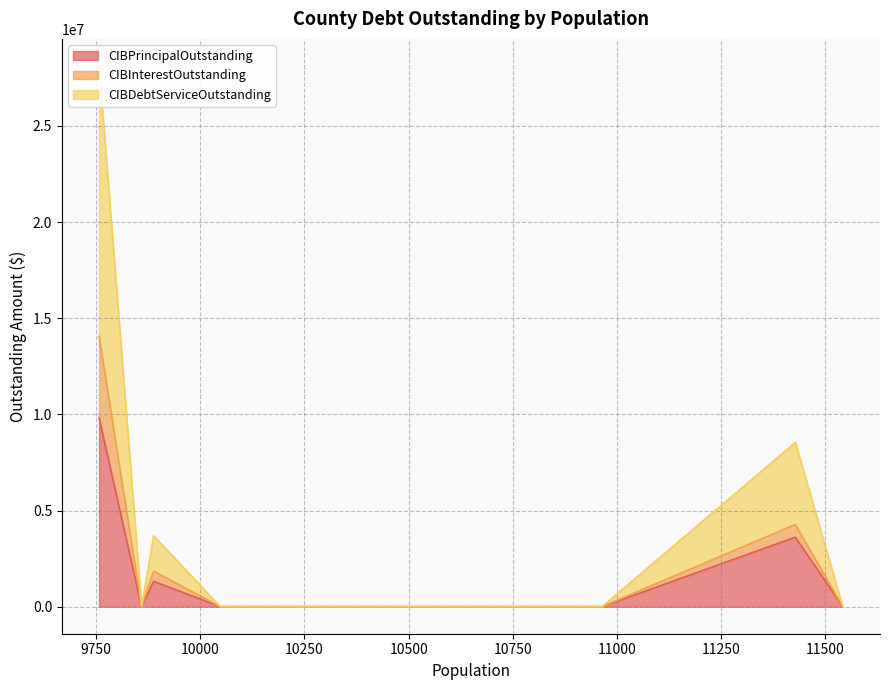

What is the average value of the CIBInterestOutstanding series?

602671.3